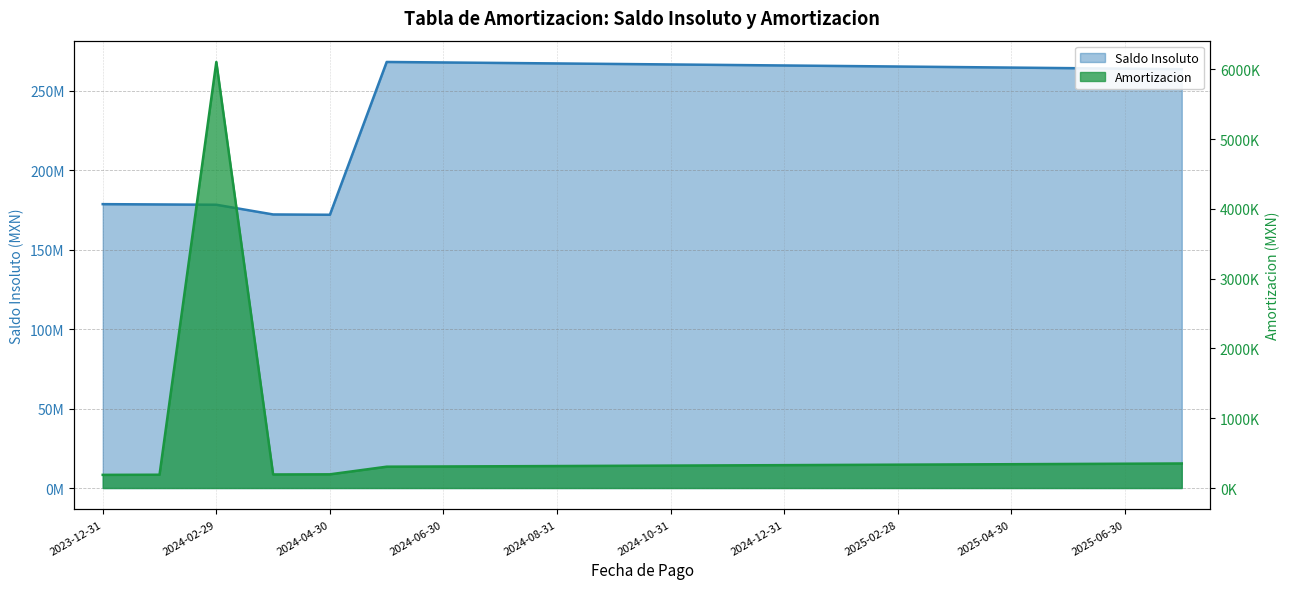

At which label is Saldo Insoluto closest to 220047769?

2023-12-31